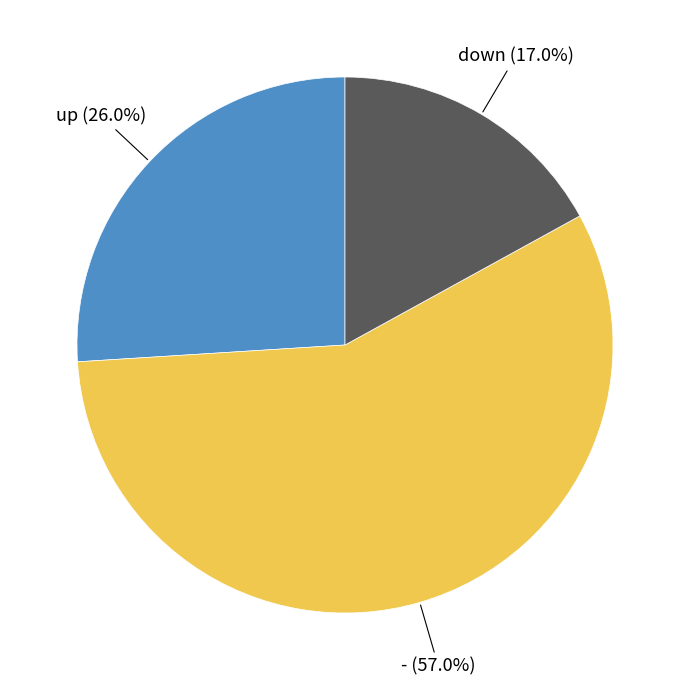

Does any single category account for the majority?

Yes